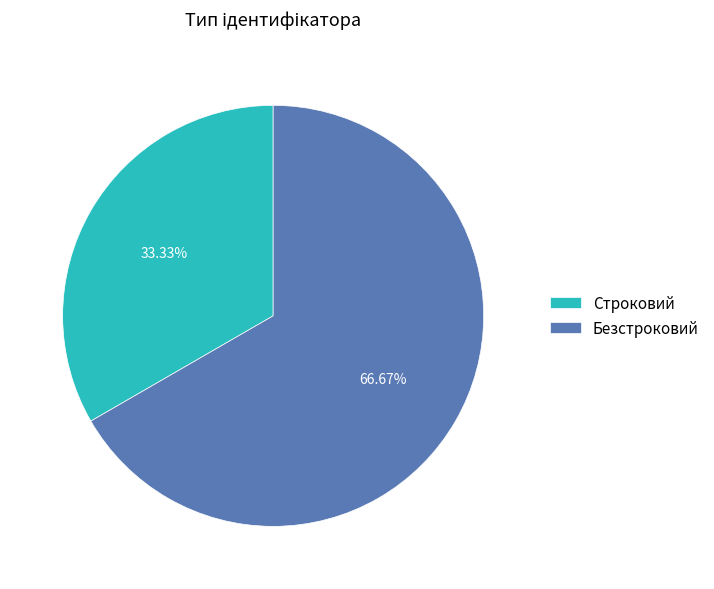

Rank the categories by value from lowest to highest.

Строковий, Безстроковий